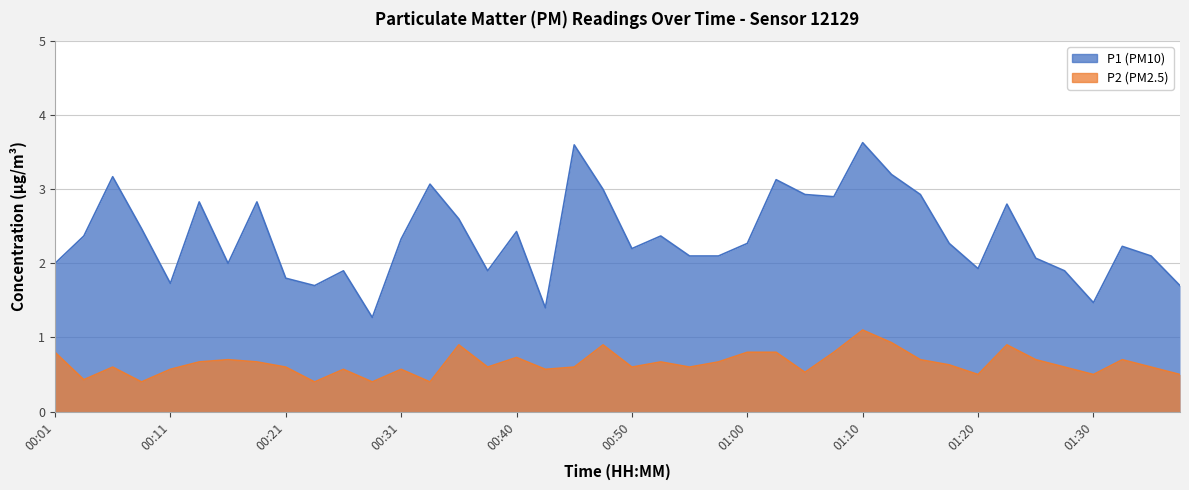

What is the difference between the second highest and second lowest values in the P1 series?

2.2